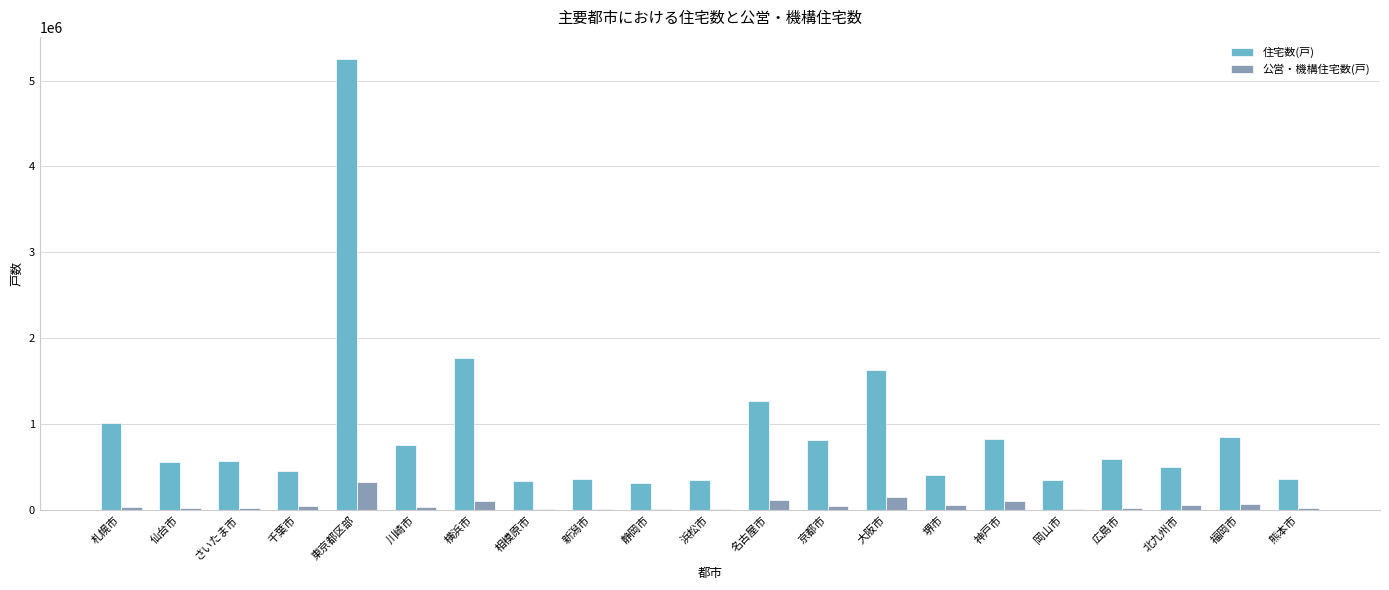

Is the value of 住宅数(戸) at 熊本市 greater than the value of 公営・機構住宅数(戸) at 名古屋市?

Yes